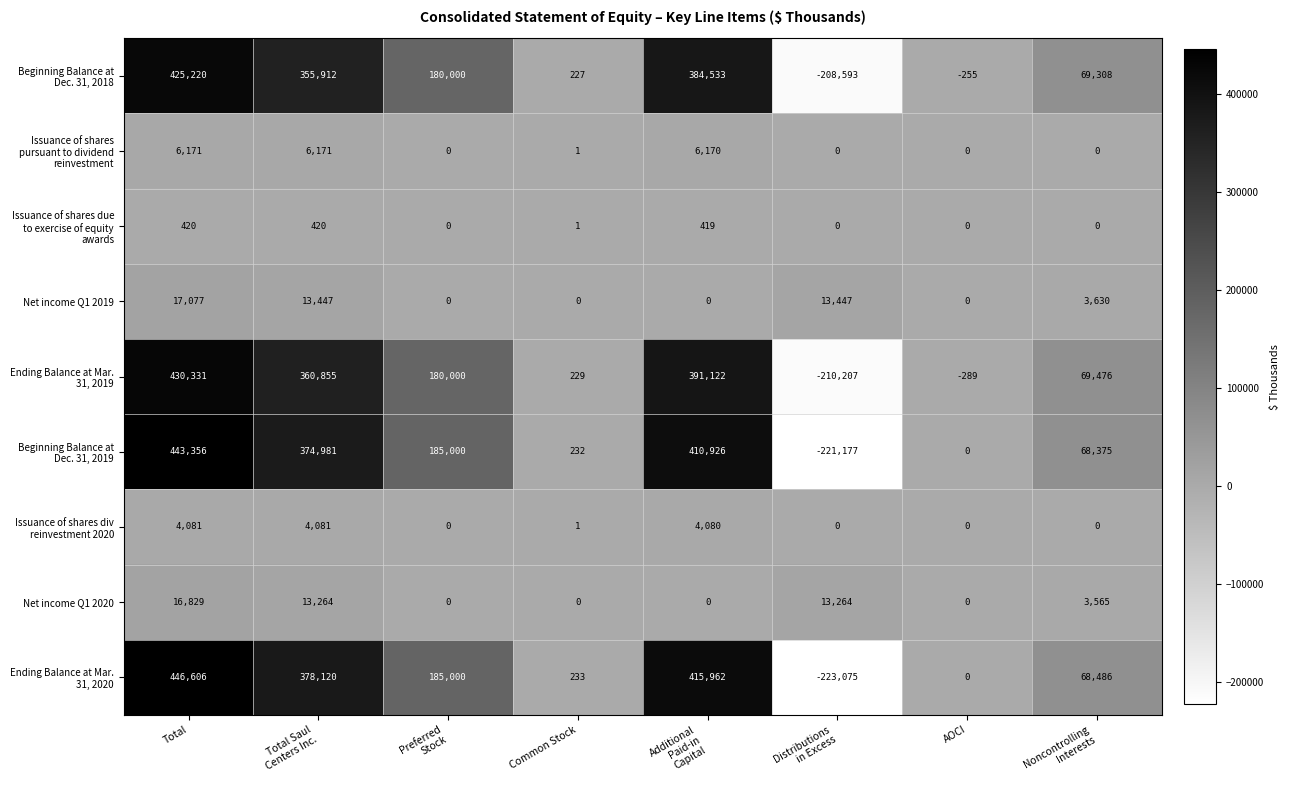

Count the Net income Q1 2020 values in the range 0 to 13264.

7